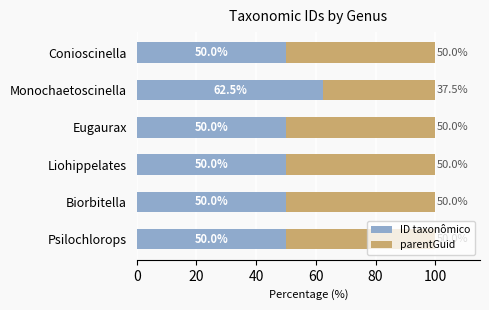

What is the highest value of the ID taxonômico series?

62.5